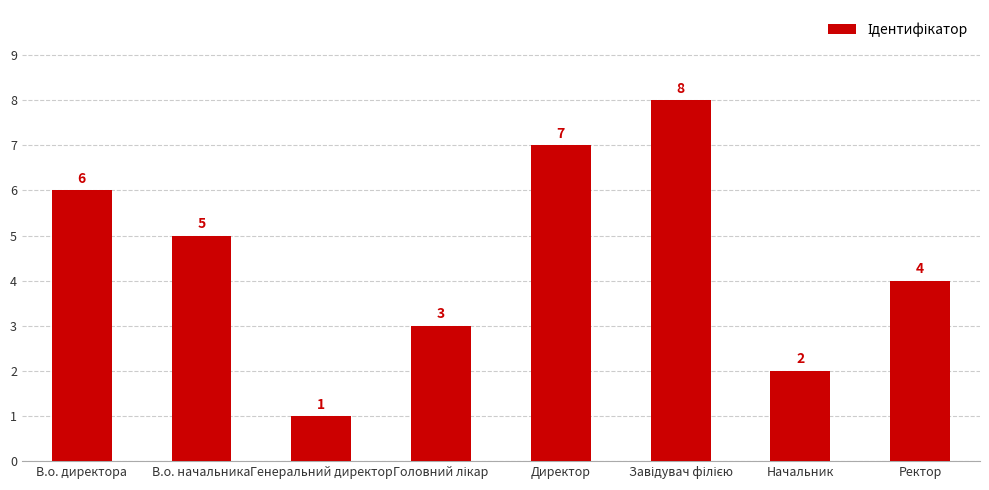

What is the value of the 7th bar from the left?

2